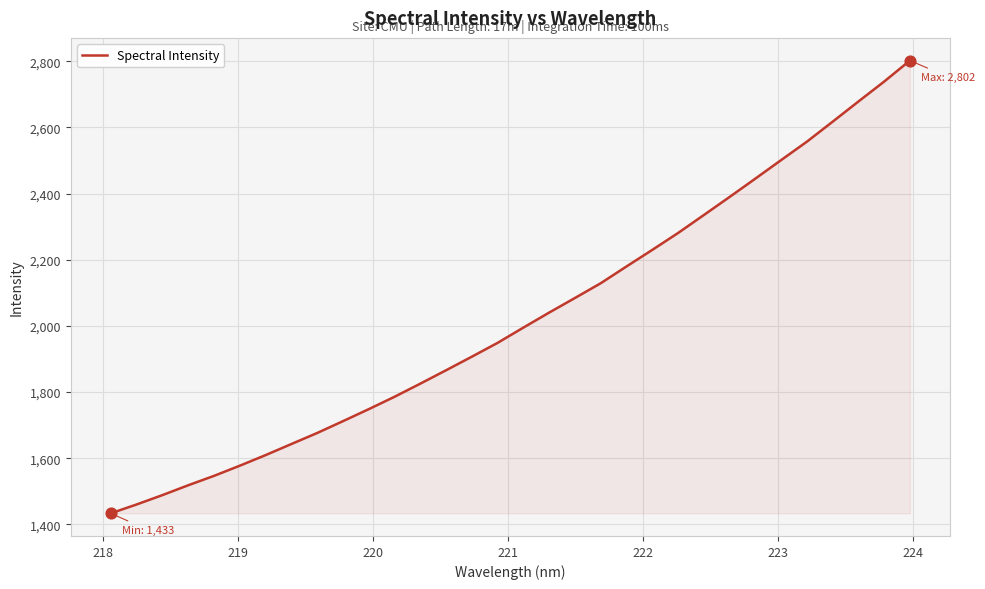

What is the minimum value shown in the chart?

1433.5